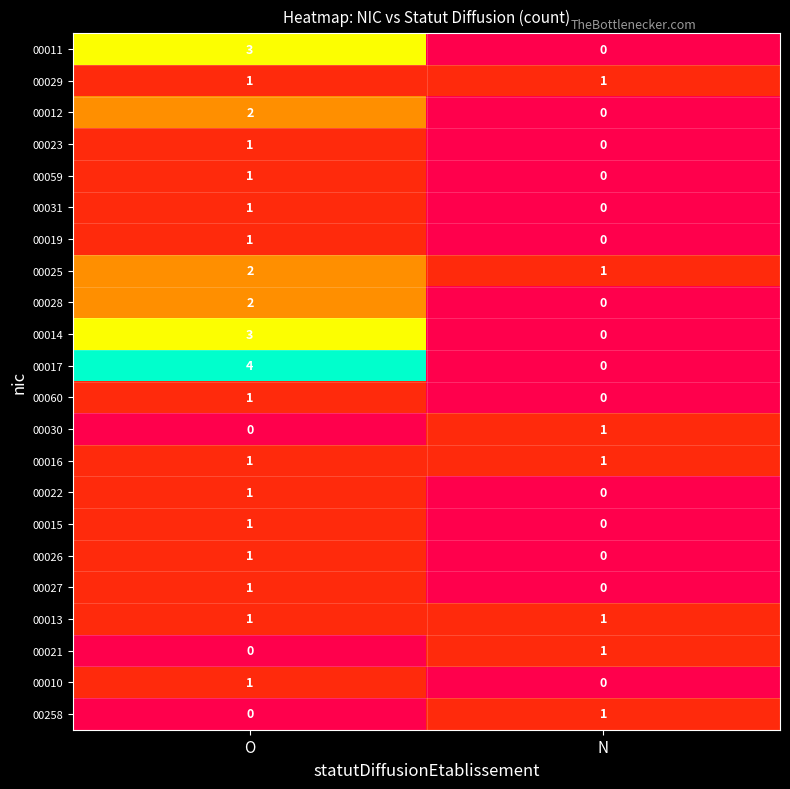

Which series has the widest spread of values?

00017